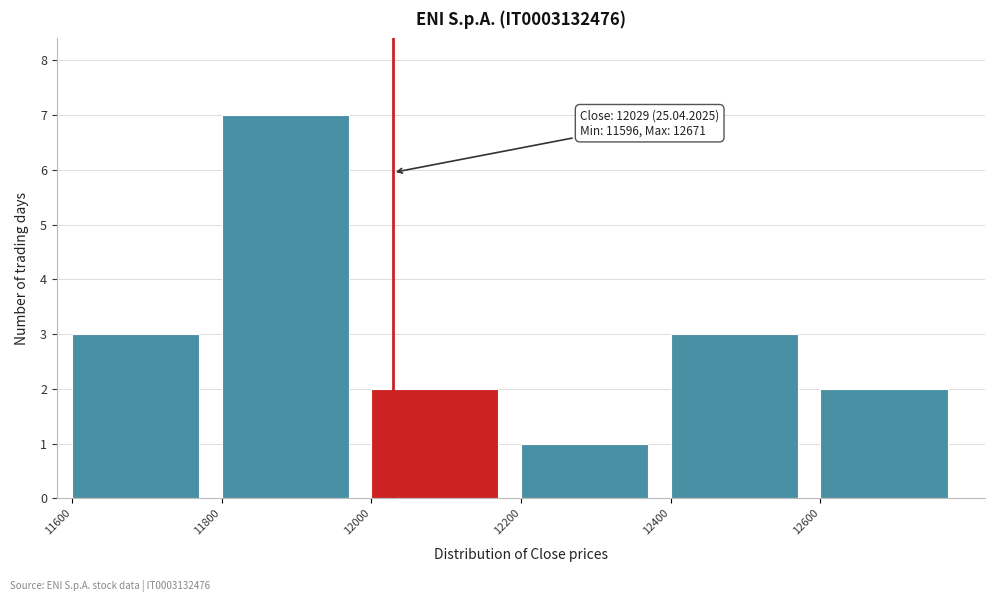

Which range on the x-axis has the tallest bar?

11800 to 12000